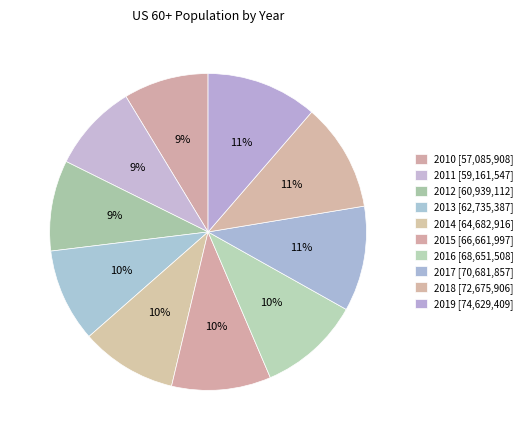

The 2016 slice represents 25% of the pie. True or false?

False